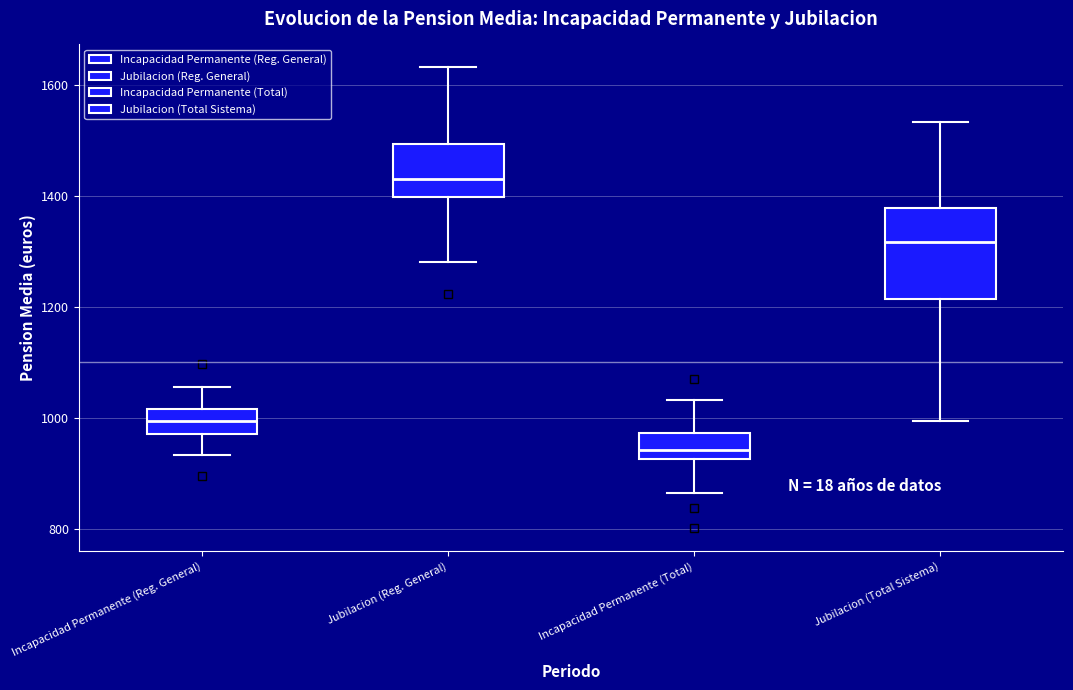

Which box has the lowest median line?

Incapacidad Permanente (Total)